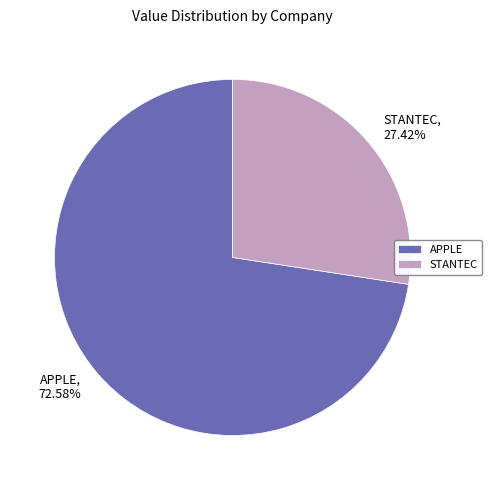

Does any single category account for the majority?

Yes